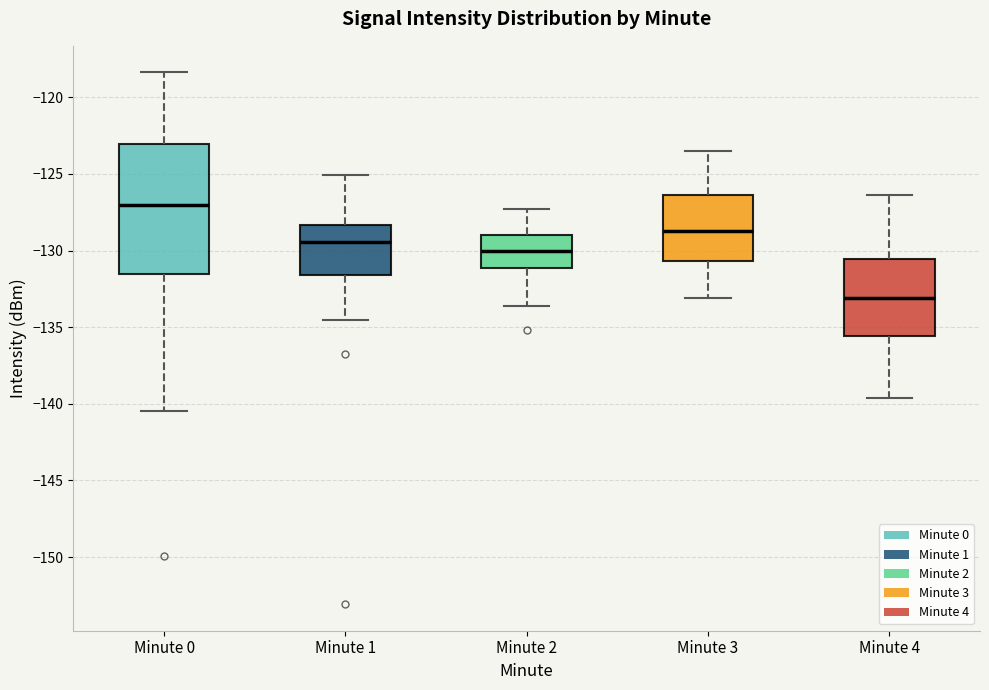

Reading left to right, read every box against the y-axis: the position of its median line, the range the box covers, and the ends of its whiskers. The values are not printed on the chart, so give them approximately, as read against the axis.

Minute 0: median -127.0, box -131.5 to -123.0, whiskers -140.5 to -118.5
Minute 1: median -129.5, box -131.5 to -128.5, whiskers -134.5 to -125.0
Minute 2: median -130.0, box -131.0 to -129.0, whiskers -133.5 to -127.5
Minute 3: median -128.5, box -130.5 to -126.5, whiskers -133.0 to -123.5
Minute 4: median -133.0, box -135.5 to -130.5, whiskers -139.5 to -126.5